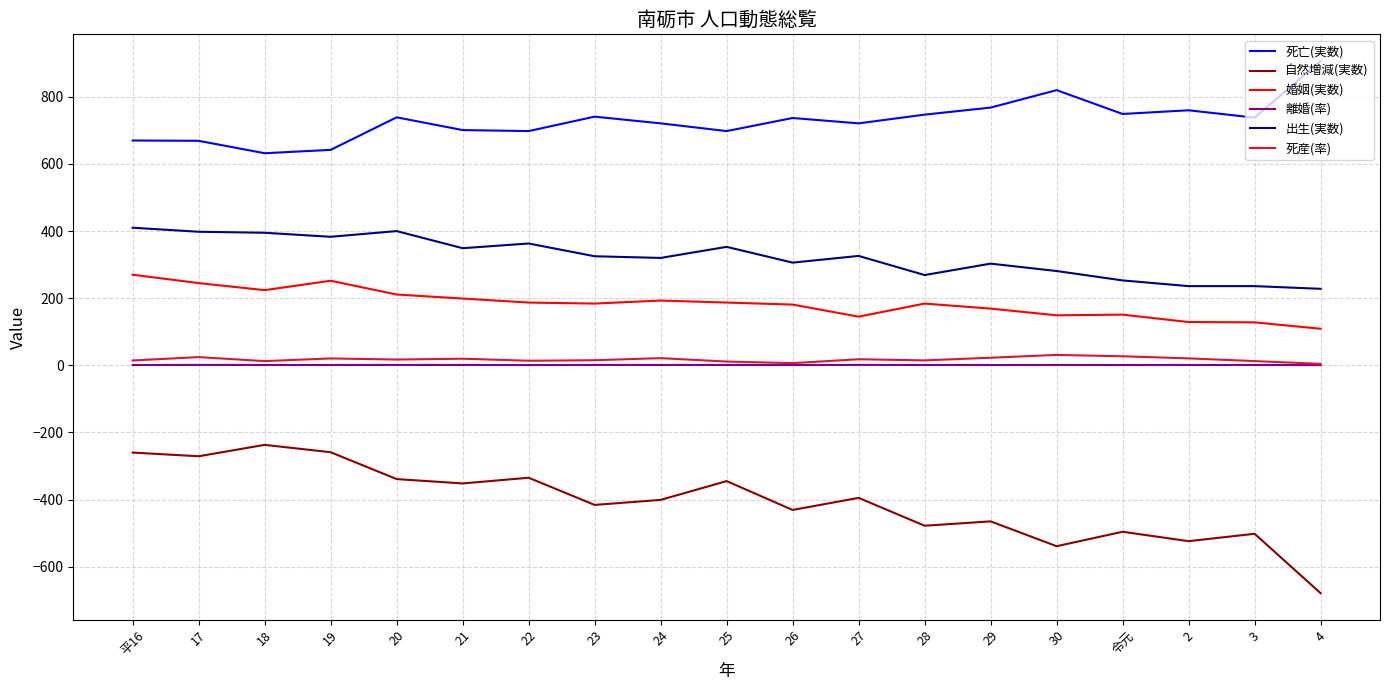

Which label corresponds to the smallest value in the chart?

4